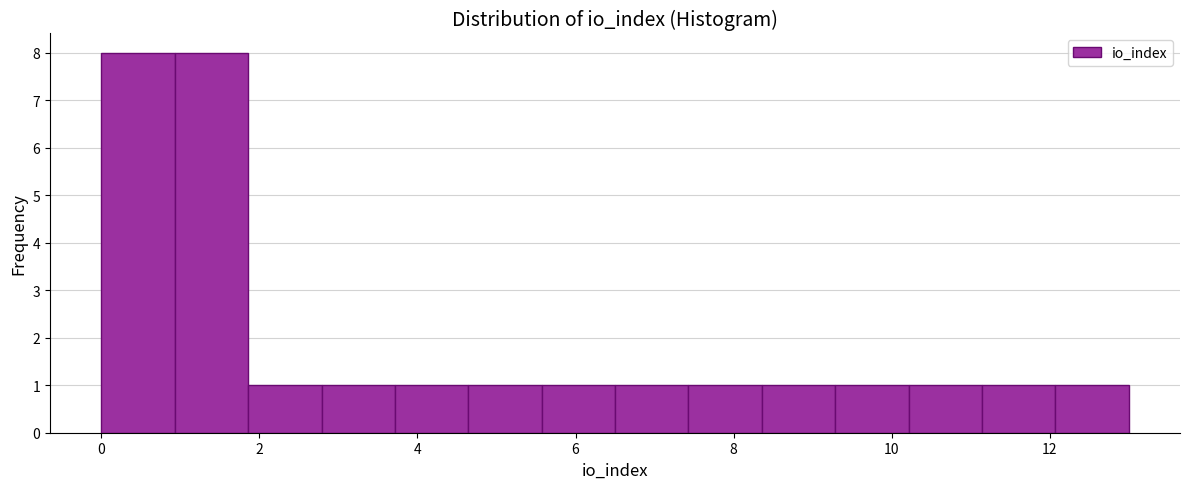

Reading left to right, list every bar in this chart as the range it spans on the x-axis followed by its height. Neither the bar edges nor the heights are printed on the chart, so give them approximately, as read against the axes.

0.0 to 1.0: 8
1.0 to 1.8: 8
1.8 to 2.8: 1
2.8 to 3.8: 1
3.8 to 4.6: 1
4.6 to 5.6: 1
5.6 to 6.6: 1
6.6 to 7.4: 1
7.4 to 8.4: 1
8.4 to 9.2: 1
9.2 to 10.2: 1
10.2 to 11.2: 1
11.2 to 12.0: 1
12.0 to 13.0: 1